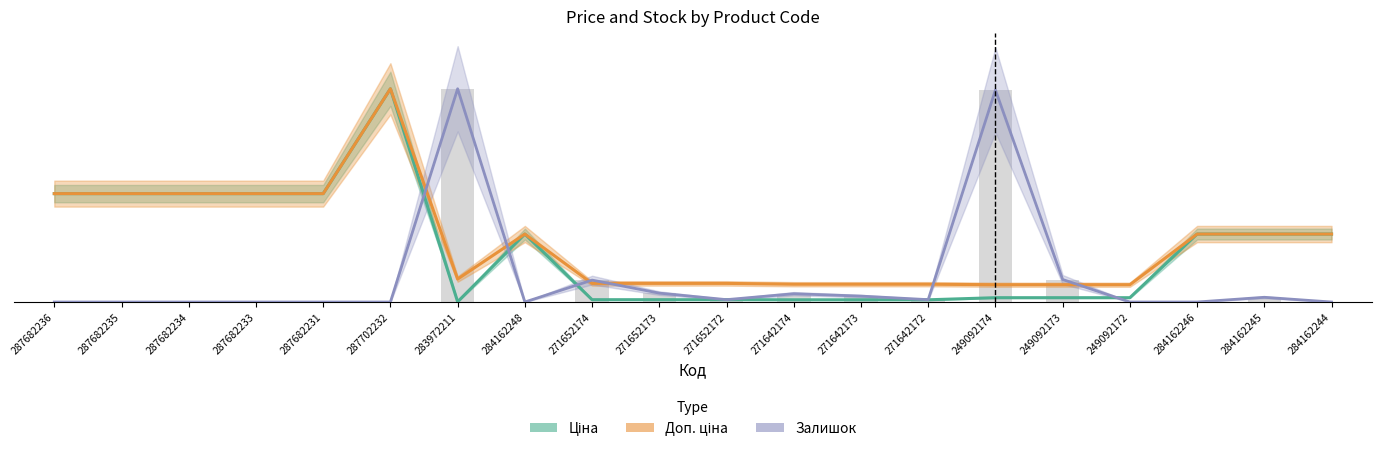

Which series changed the most between 271652173 and 271642172?

Залишок